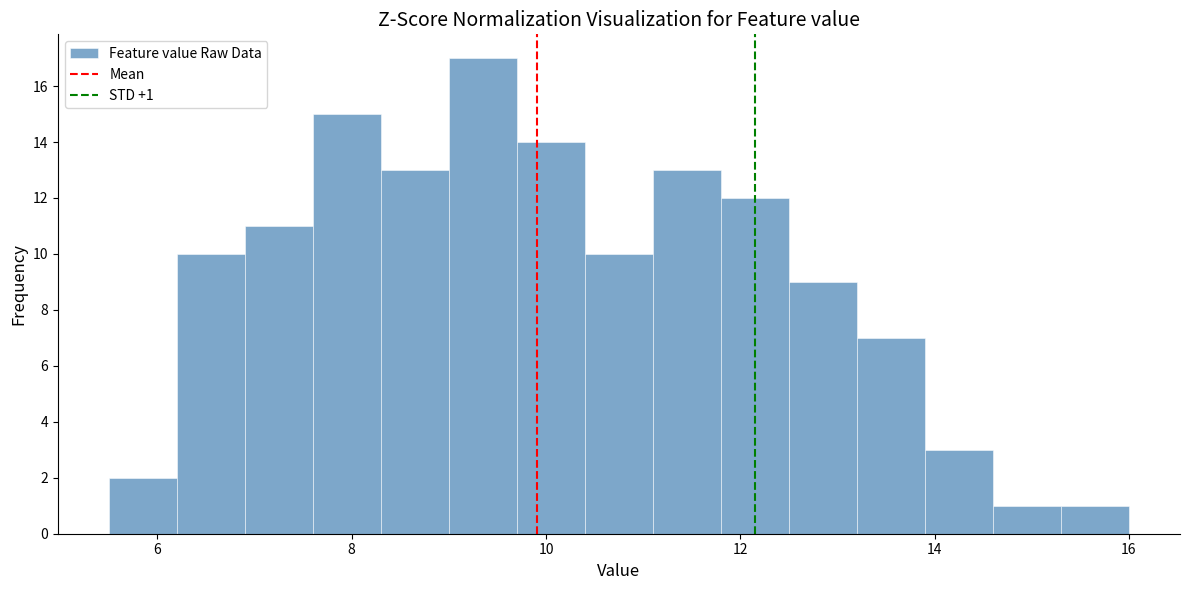

Read against the x-axis, roughly where is the centre of the tallest bar?

9.4